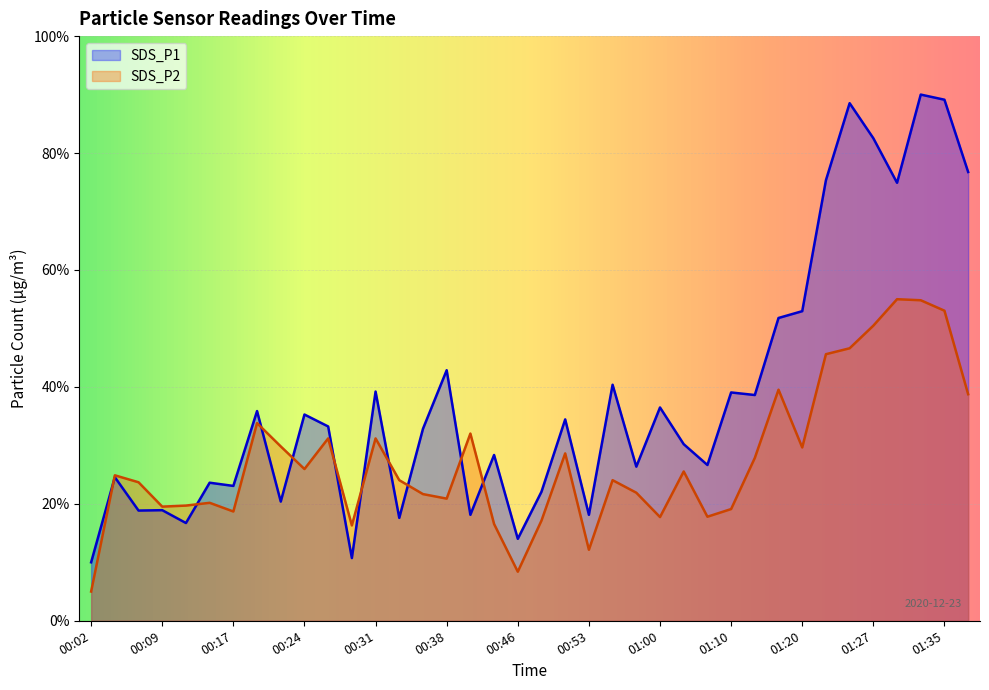

What is the difference between the SDS_P2 values at 00:14 and 00:53?

8.0